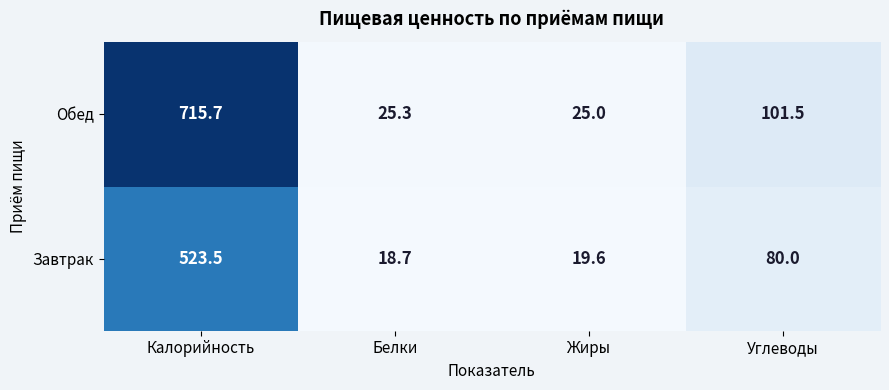

At how many categories does at least one series exceed 31?

2